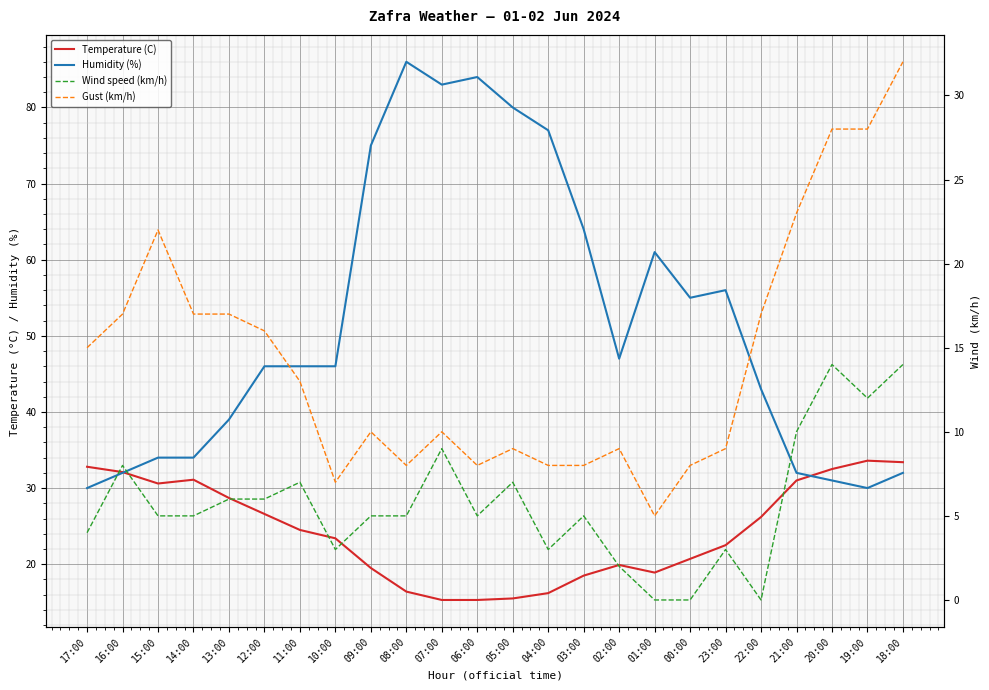

Rank the categories by Gust (km/h) value from highest to lowest.

18:00, 20:00, 19:00, 21:00, 15:00, 16:00, 14:00, 13:00, 22:00, 12:00, 17:00, 11:00, 09:00, 07:00, 05:00, 02:00, 23:00, 08:00, 06:00, 04:00, 03:00, 00:00, 10:00, 01:00